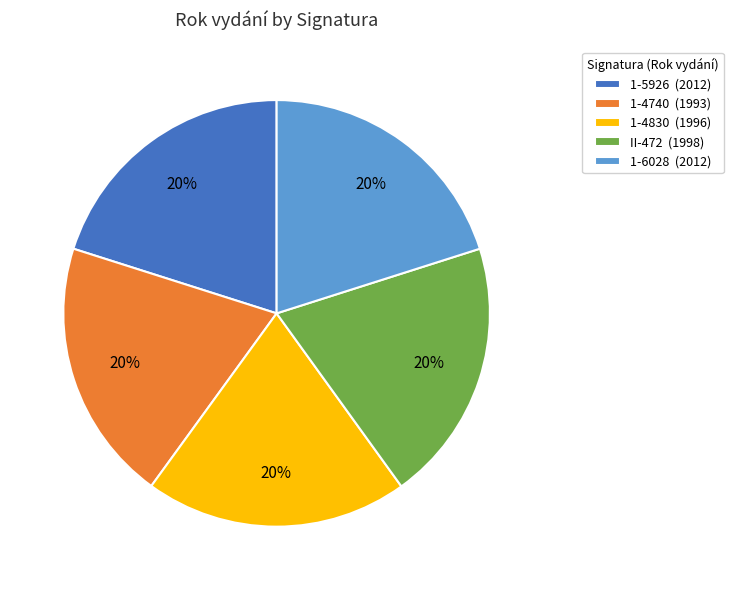

What percentage is the 1-4740 (1993) slice, to the nearest percent?

20%